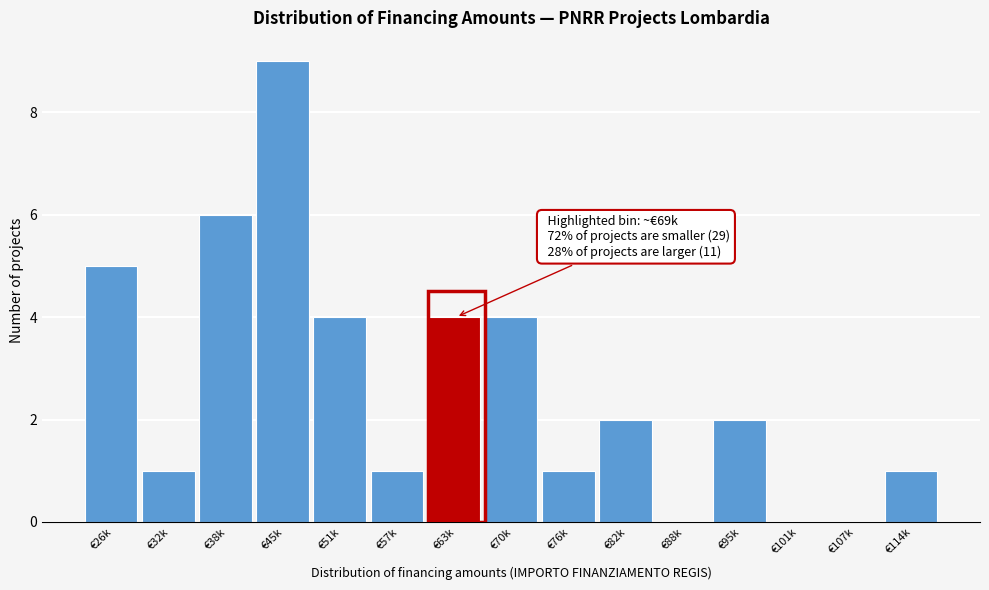

Reading right to left, what are all the values shown in this chart?

€114k=1	€107k=0	€101k=0	€95k=2	€88k=0	€82k=2	€76k=1	€70k=4	€63k=4	€57k=1	€51k=4	€45k=9	€38k=6	€32k=1	€26k=5